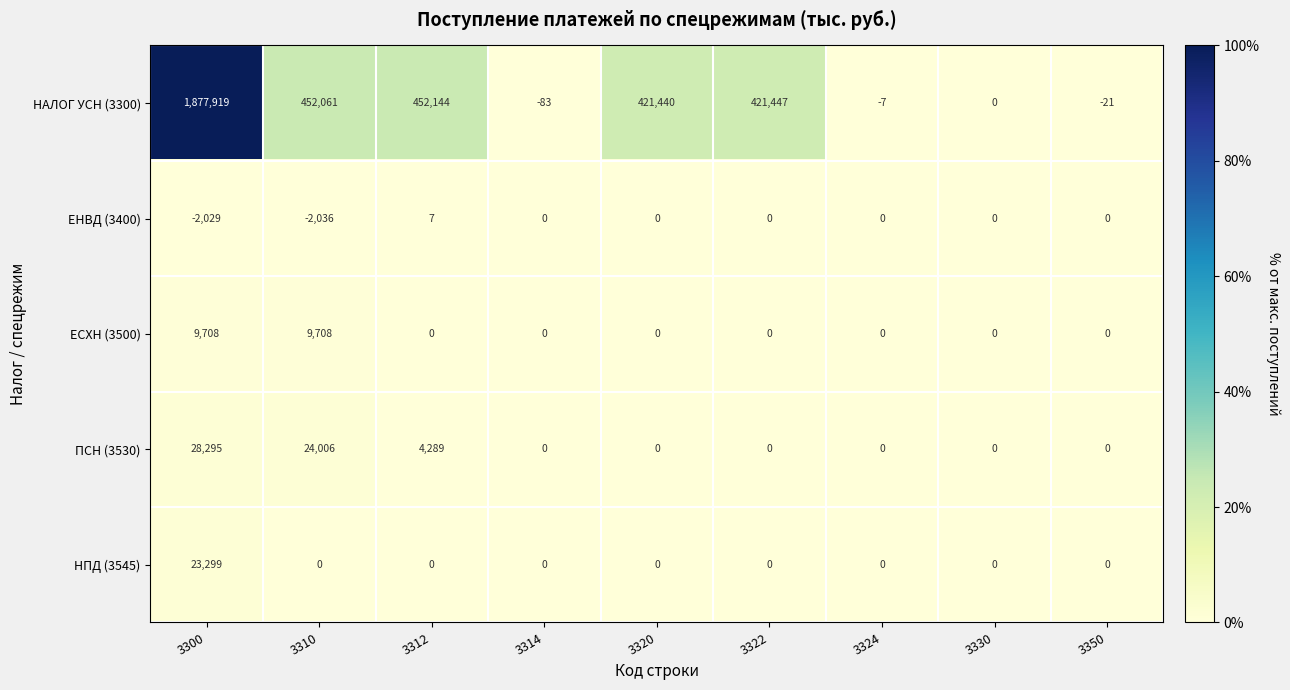

What is the difference between the maximum and minimum values in the ЕНВД (3400) series?

2043